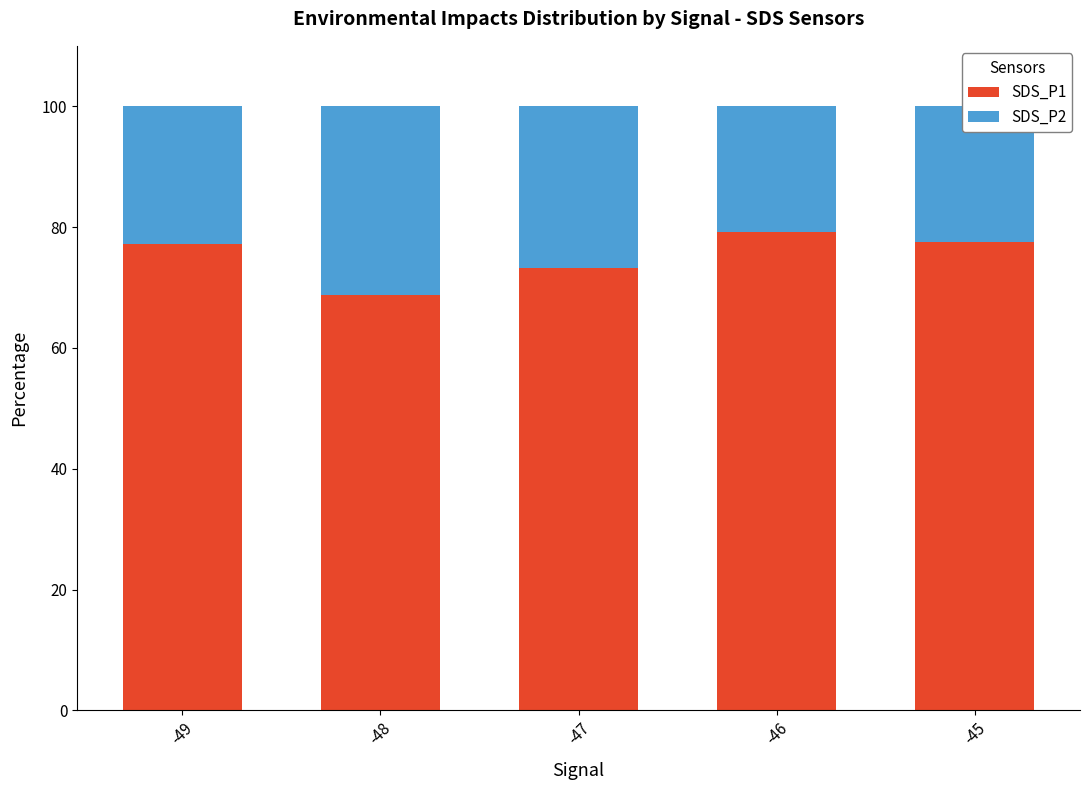

What is the average value of the SDS_P1 series?

75.2